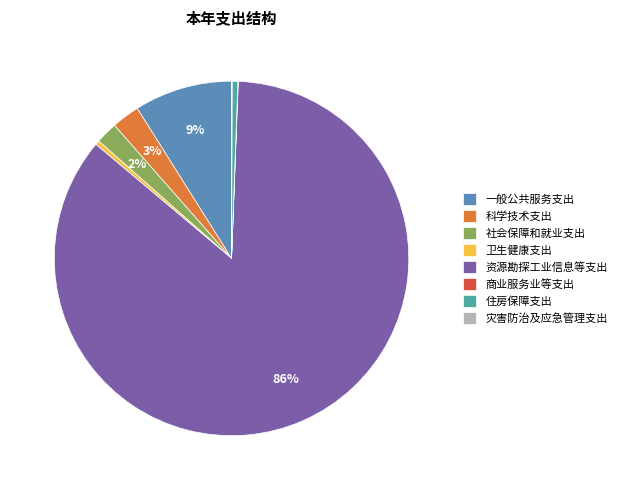

Do 科学技术支出 and 灾害防治及应急管理支出 together represent more than half of the pie?

No